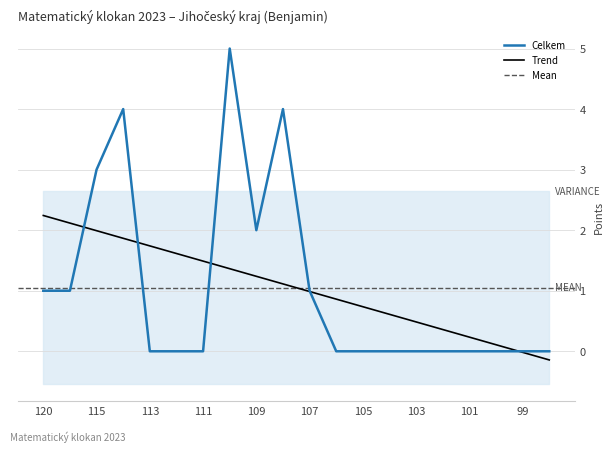

The value of Písek at 103 is 0. True or false?

True